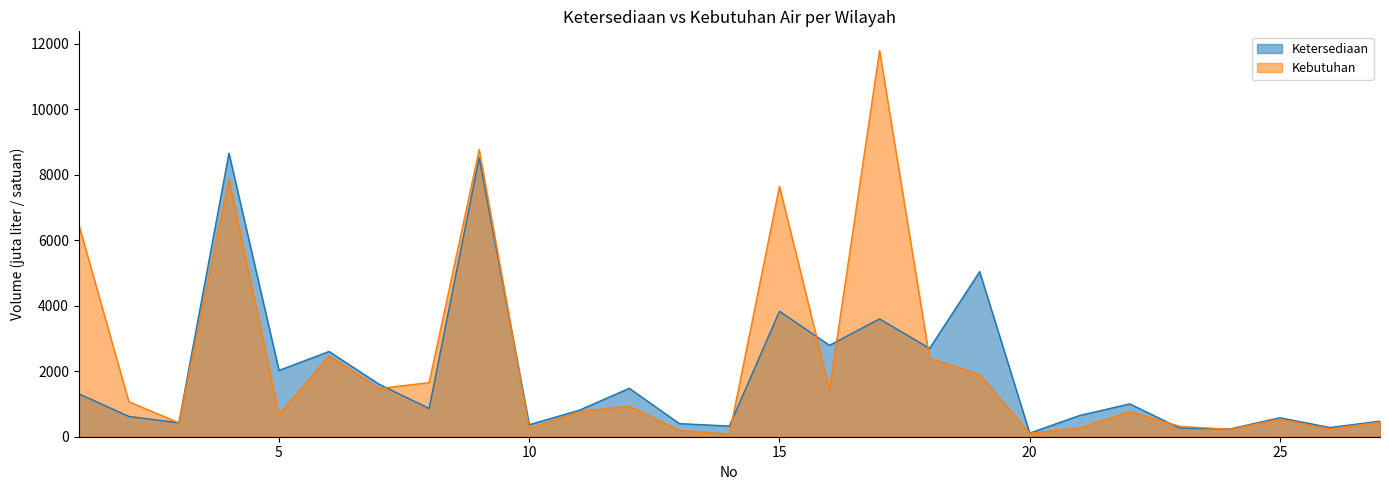

True or false: Kebutuhan and Ketersediaan intersect in this chart.

True